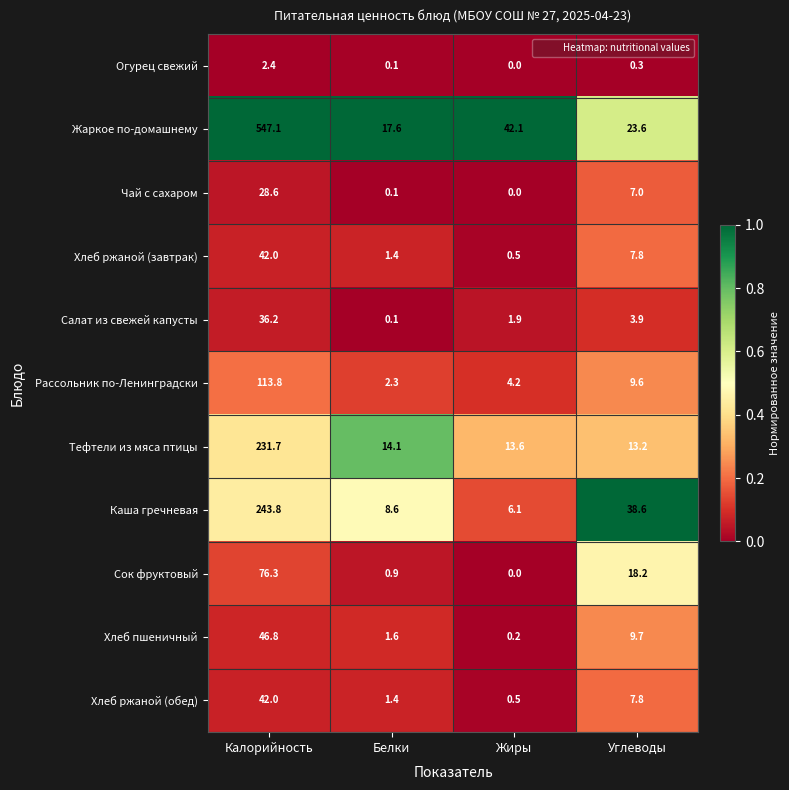

List the labels in order of Огурец свежий value, largest first.

Калорийность, Углеводы, Белки, Жиры